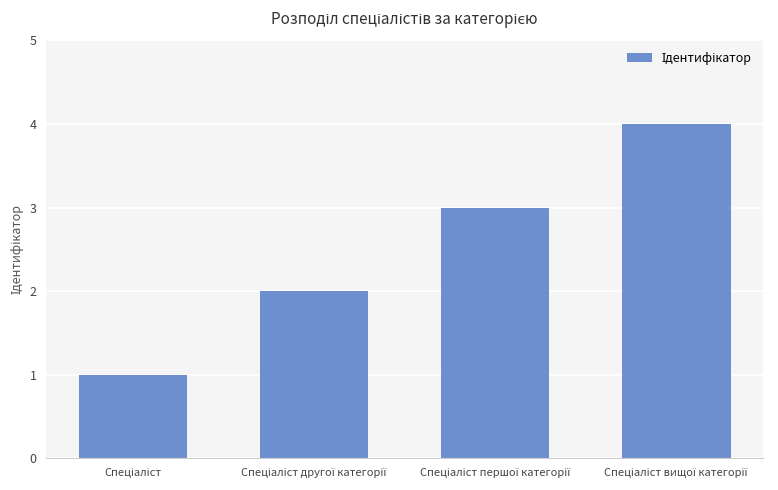

What is the greatest value displayed?

4